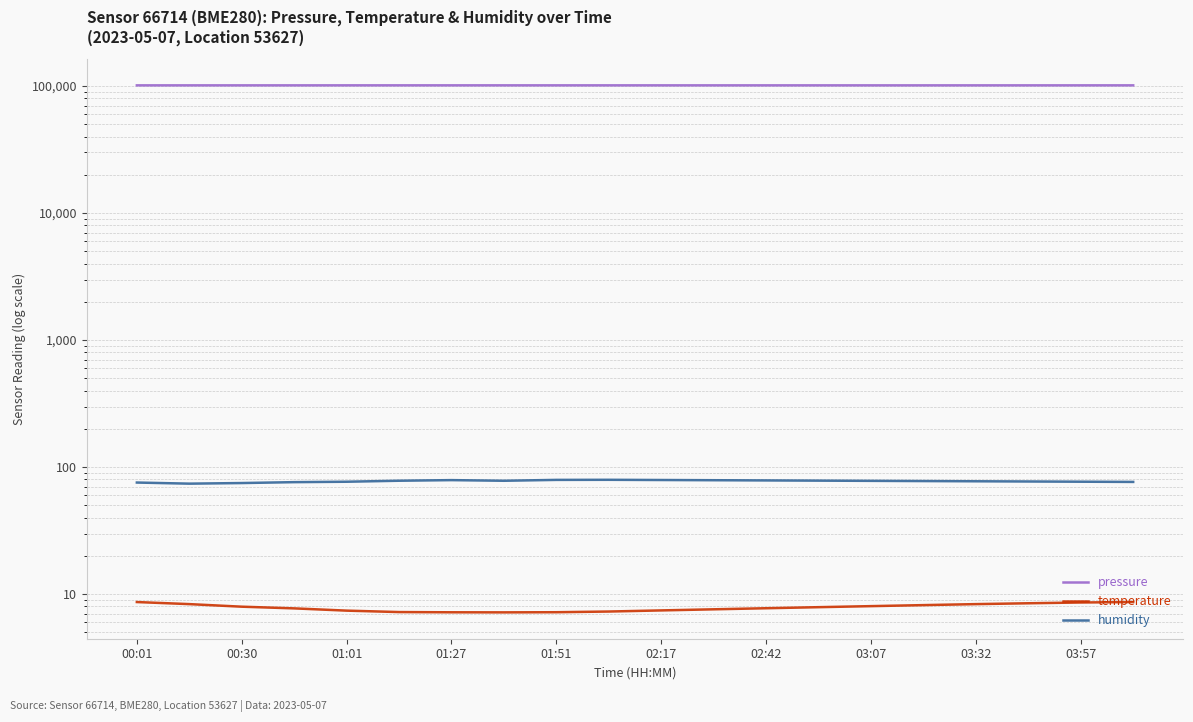

The value of pressure at 00:30 is 29142.9. True or false?

False